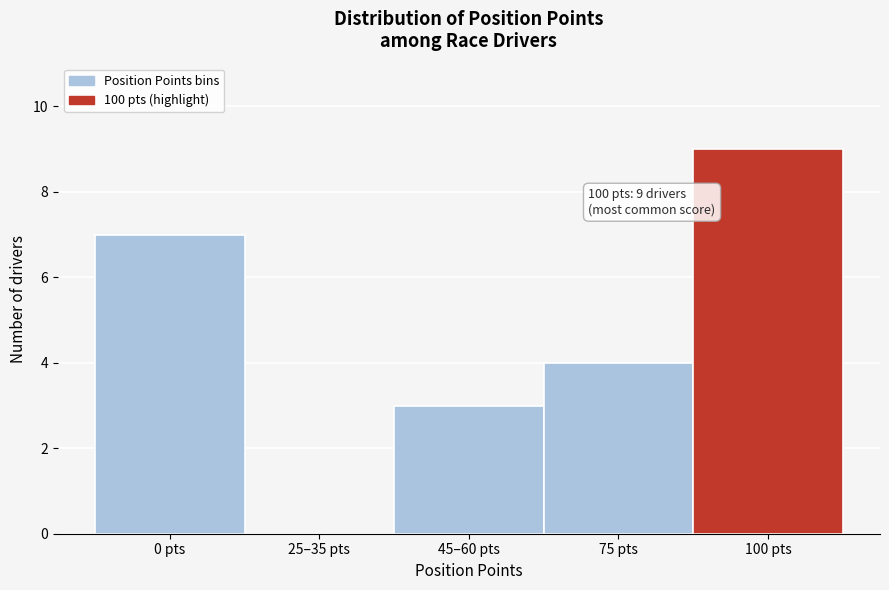

Reading right to left, extract all data points from this chart.

100 pts=9	75 pts=4	45–60 pts=3	25–35 pts=0	0 pts=7